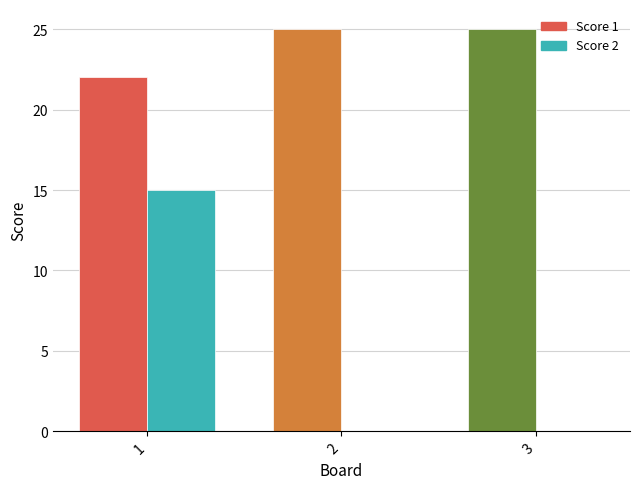

Reading left to right, what are all the values shown in this chart?

Score 1: 22	25	25
Score 2: 15	0	0